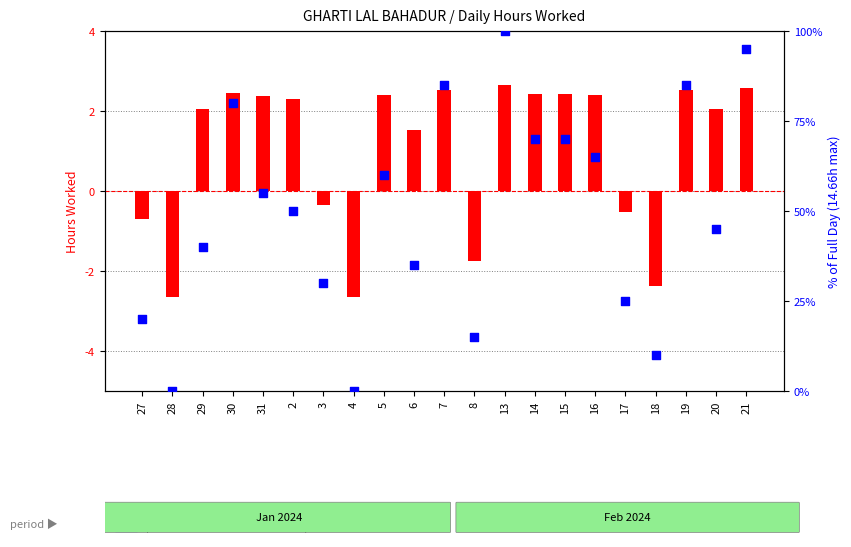

What are all the series names shown in the legend?

hours deviation from baseline, percentile rank within the sample